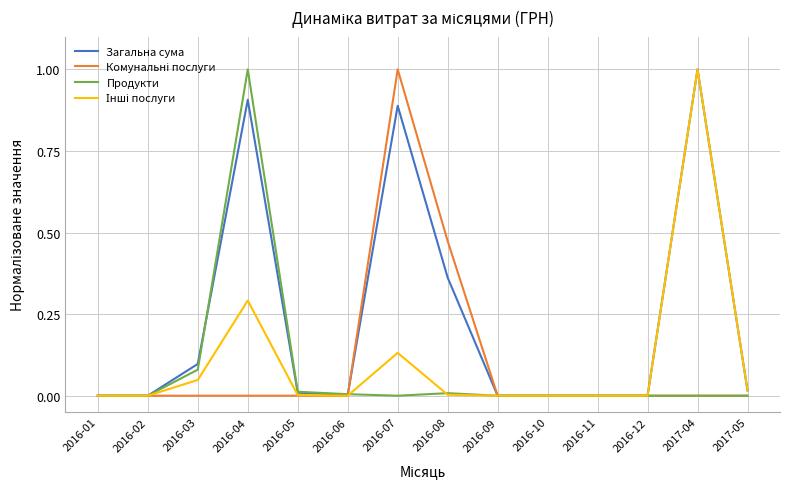

Which category has the highest value in the Продукти series?

2016-04